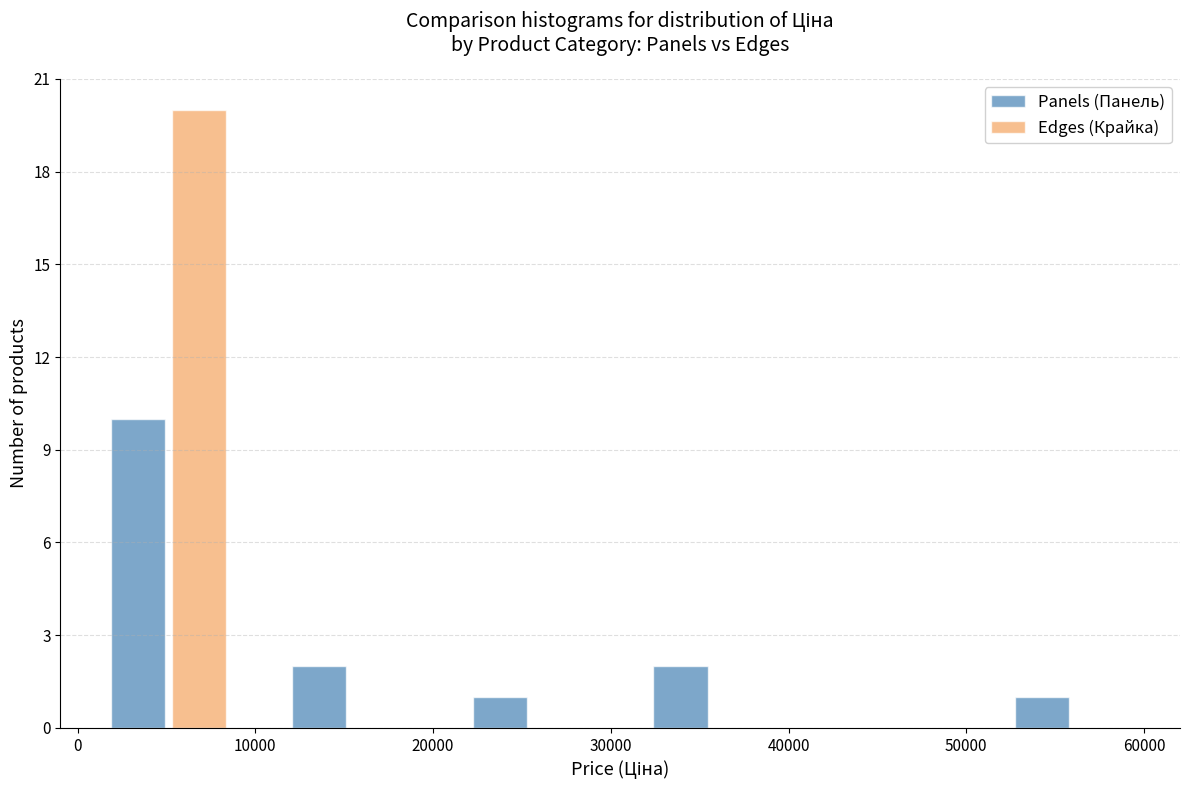

Reading left to right, list every range on the x-axis with the height of the bar of each series over it. Neither the bar edges nor the heights are printed on the chart, so give them approximately, as read against the axes.

0 to 10000: Panels (Панель)=10	Edges (Крайка)=20
10000 to 20000: Panels (Панель)=2	Edges (Крайка)=0
20000 to 31000: Panels (Панель)=1	Edges (Крайка)=0
31000 to 41000: Panels (Панель)=2	Edges (Крайка)=0
41000 to 51000: Panels (Панель)=0	Edges (Крайка)=0
51000 to 61000: Panels (Панель)=1	Edges (Крайка)=0